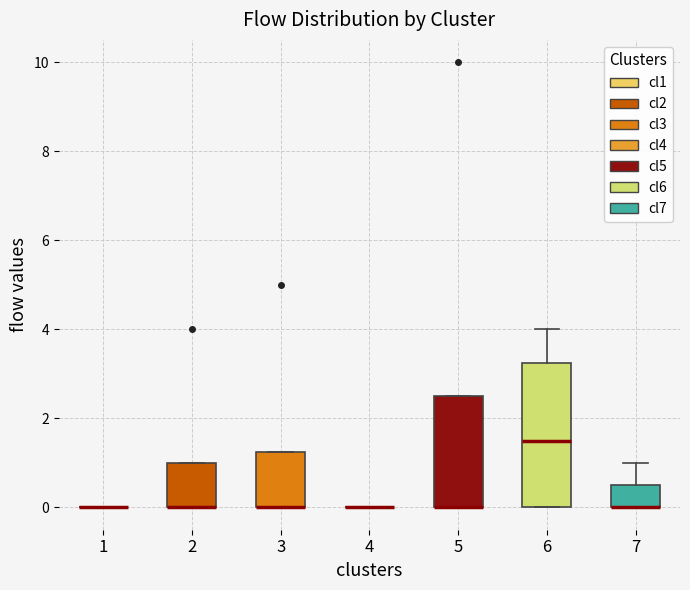

Reading left to right, read every box against the y-axis: the position of its median line, the range the box covers, and the ends of its whiskers. The values are not printed on the chart, so give them approximately, as read against the axis.

1: box collapsed to a line at 0.0, whiskers 0.0 to 0.0
2: median 0.0 (drawn on the box's lower edge), box 0.0 to 1.0, whiskers 0.0 to 1.0
3: median 0.0 (drawn on the box's lower edge), box 0.0 to 1.2, whiskers 0.0 to 1.2
4: box collapsed to a line at 0.0, whiskers 0.0 to 0.0
5: median 0.0 (drawn on the box's lower edge), box 0.0 to 2.6, whiskers 0.0 to 2.6
6: median 1.6, box 0.0 to 3.2, whiskers 0.0 to 4.0
7: median 0.0 (drawn on the box's lower edge), box 0.0 to 0.6, whiskers 0.0 to 1.0